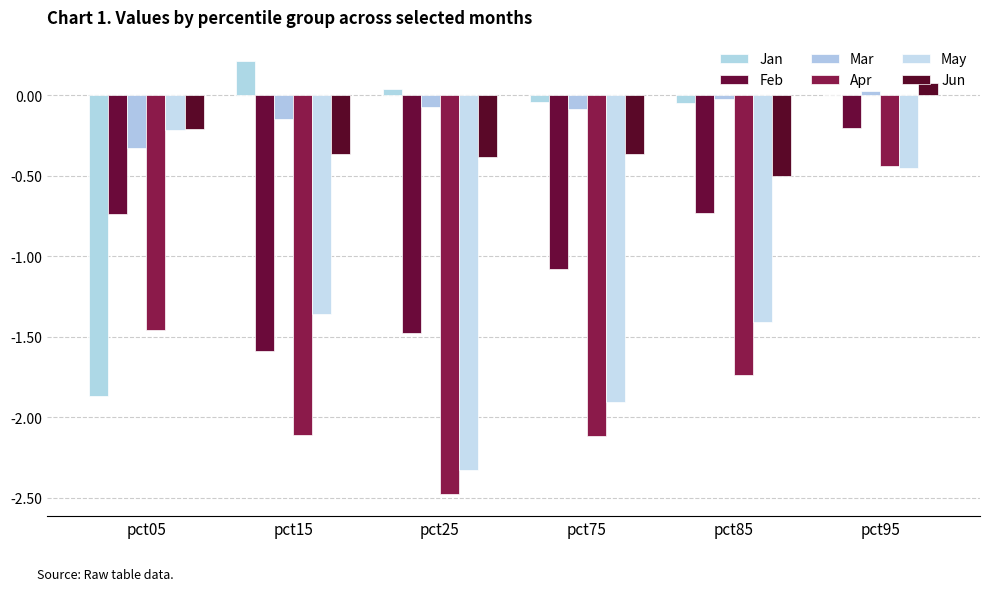

How many positive values does the Jun series have?

1